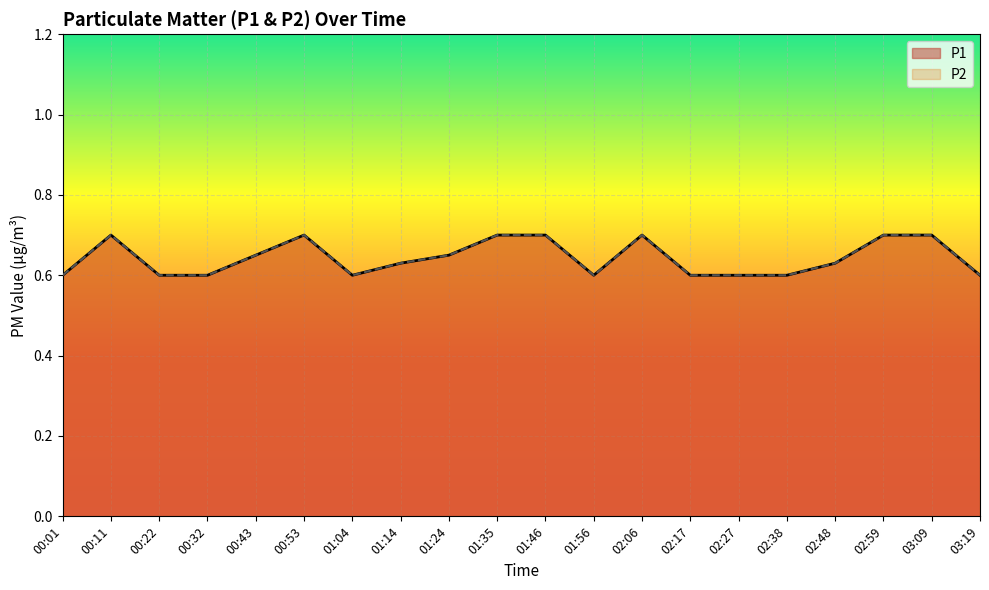

Which series has the largest total across all categories?

P1